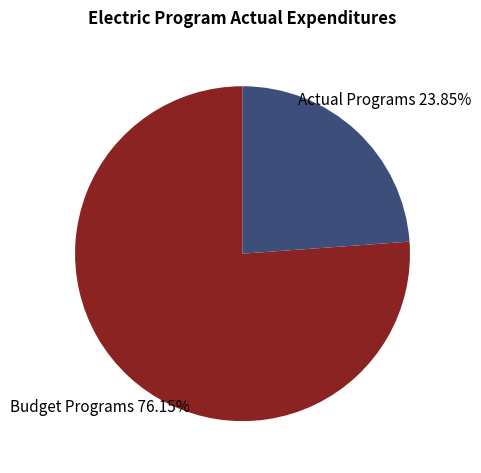

Which category has the smallest portion of the pie?

Actual Programs